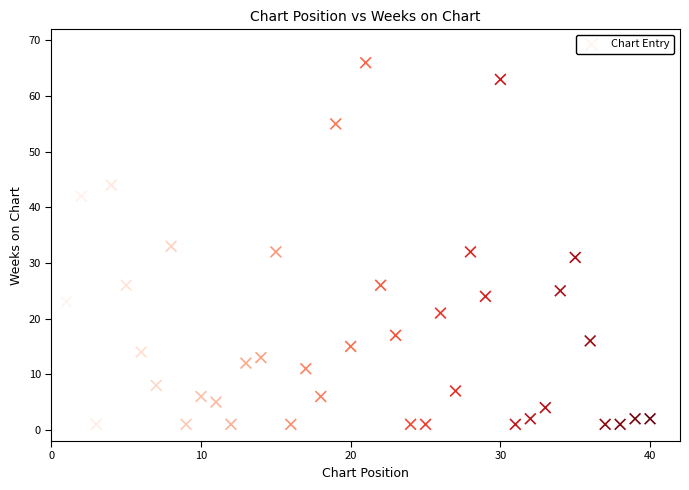

What is the range of Y values (max minus min)?

65